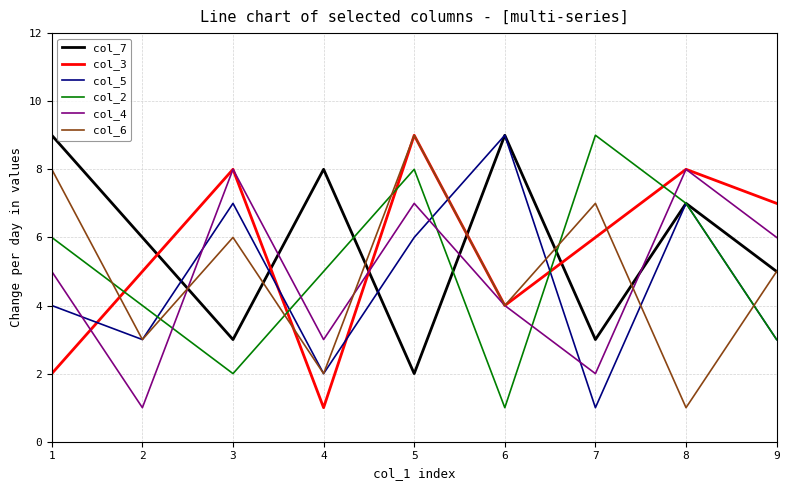

Between 2 and 3, which series saw the biggest shift?

col_4